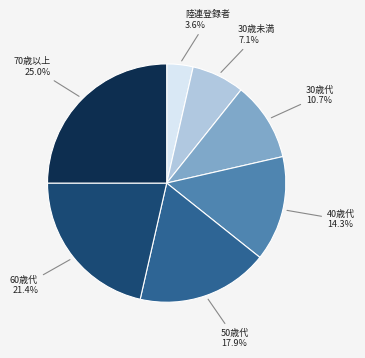

How much of the chart is everything except 陸連登録者?

96.4%